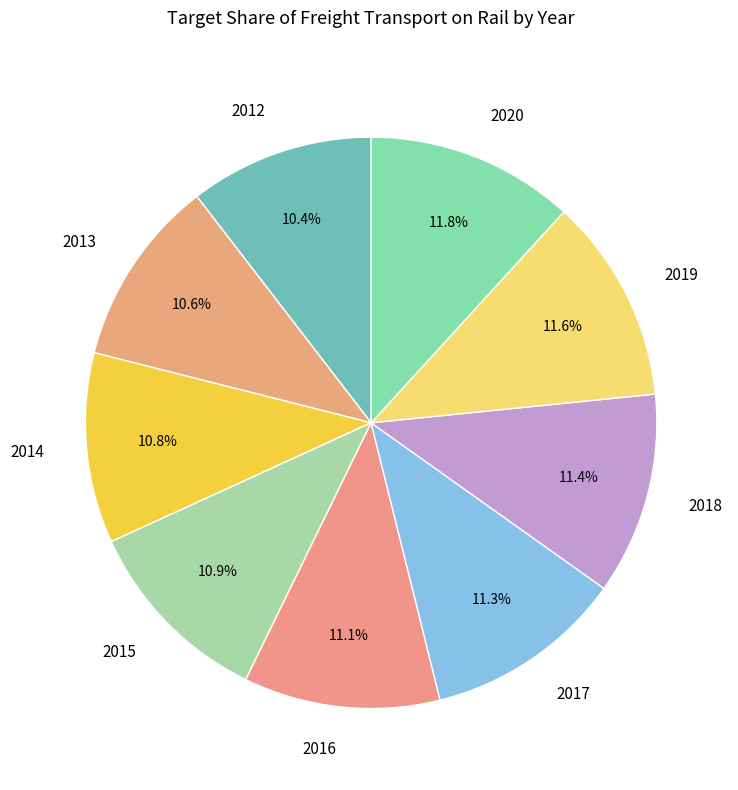

How many segments does this pie chart have?

9